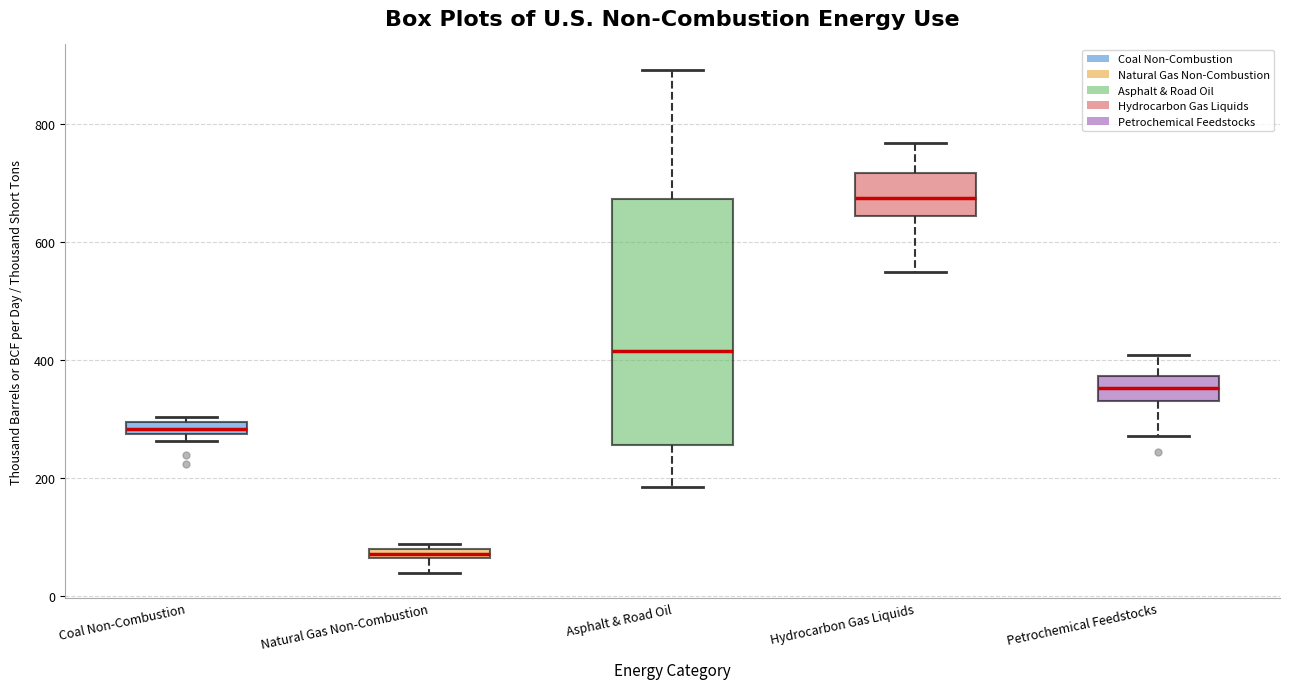

Comparing the boxes themselves (not the whiskers), which one is the tallest?

Asphalt & Road Oil